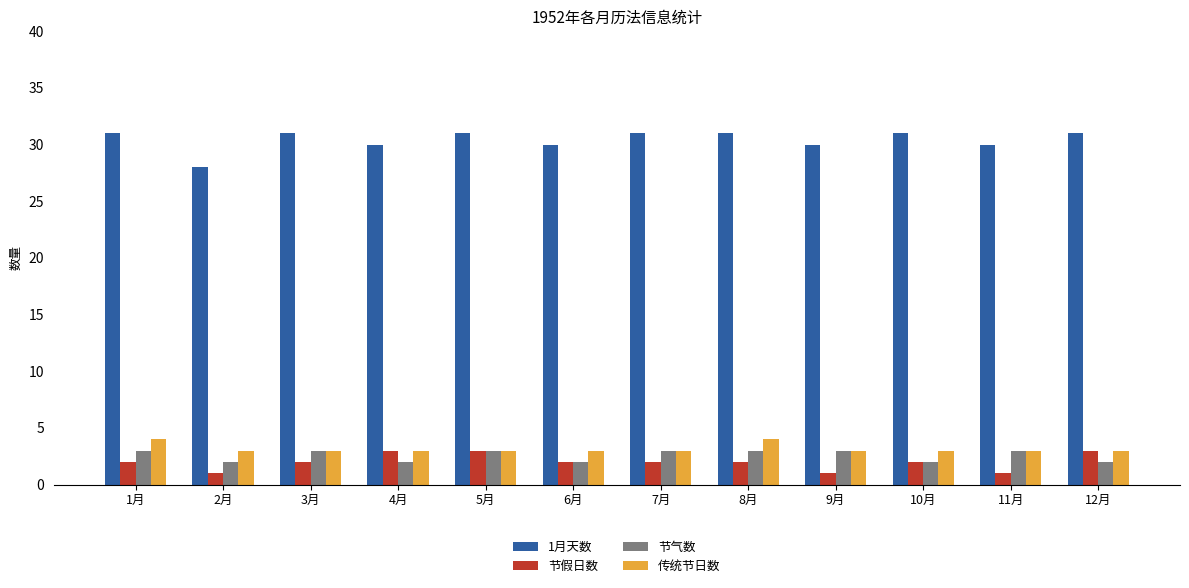

What is the difference between the maximum and second lowest values in the 传统节日数 series?

1